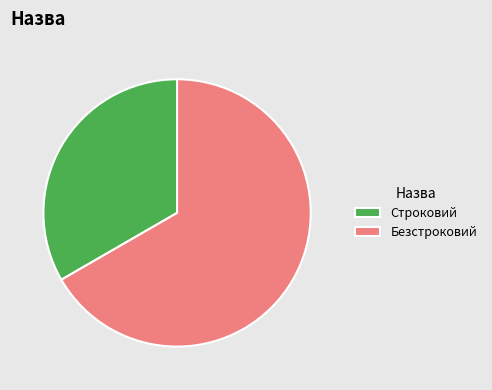

How many segments does this pie chart have?

2